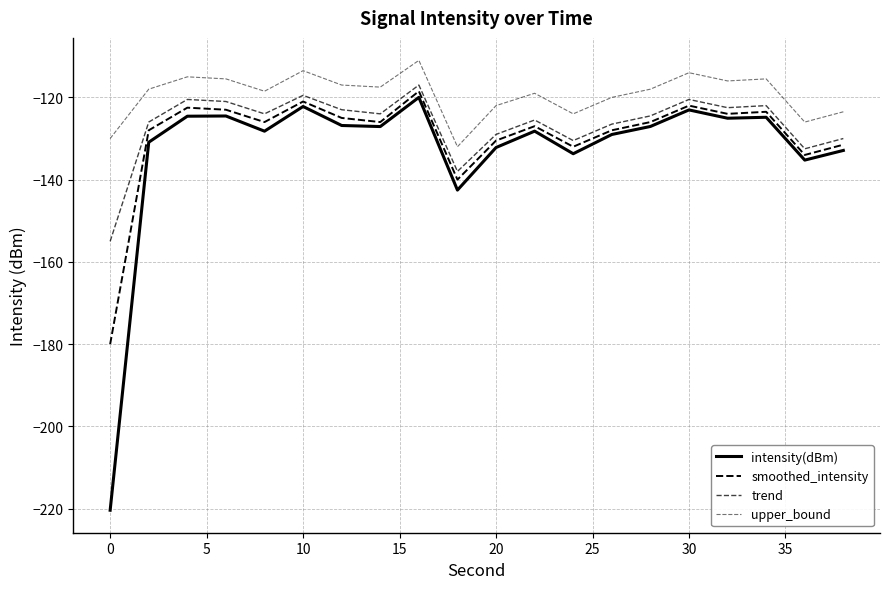

Does the chart have visible grid lines?

Yes